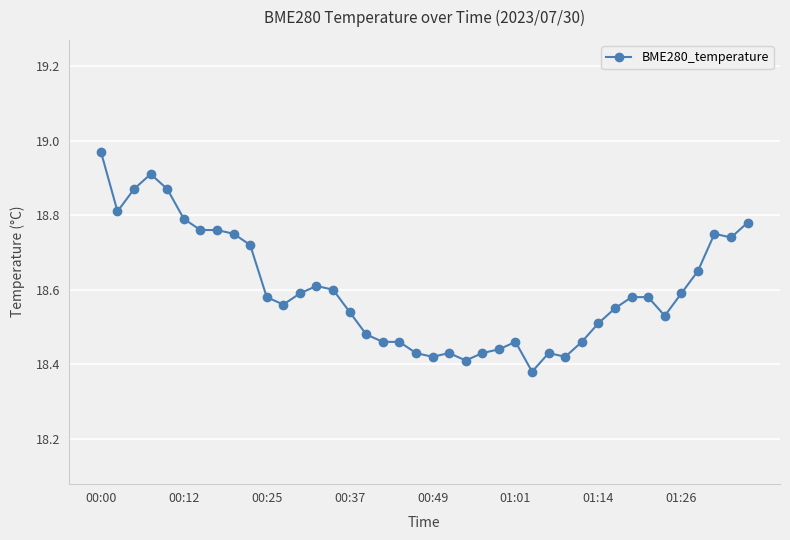

What is the sum of all values?

744.1